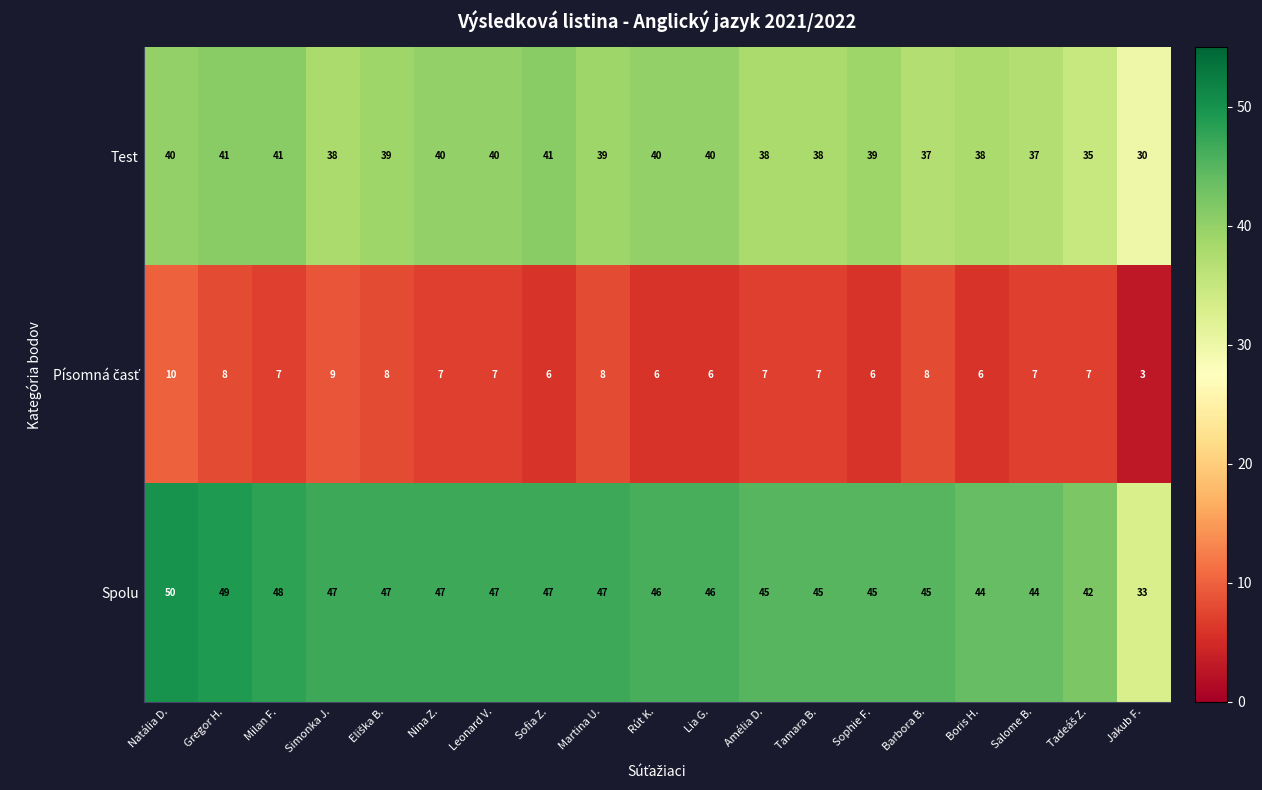

At which category does the chart reach its minimum across all series?

Jakub F.